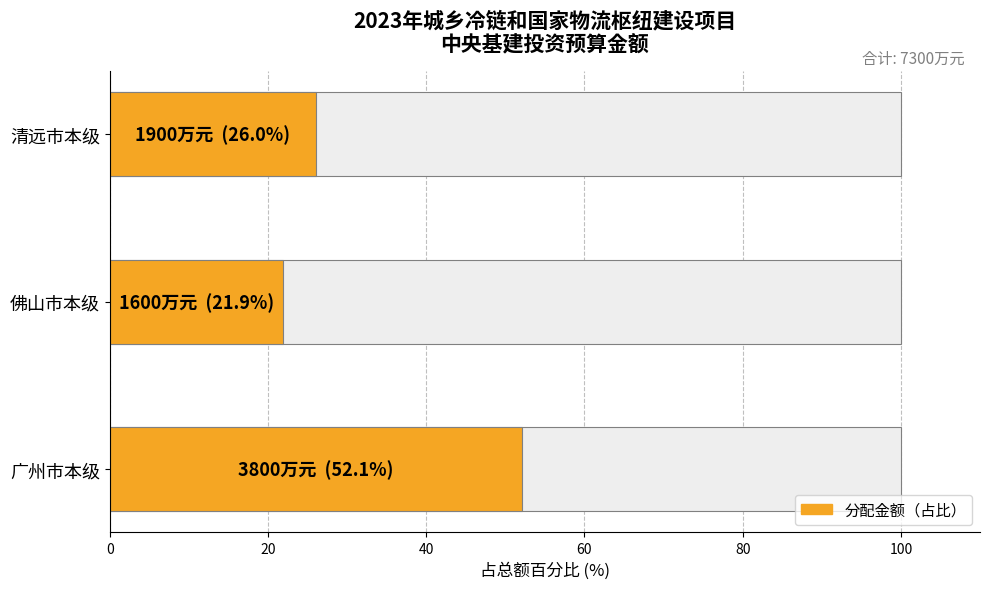

What is the ratio of the value at 佛山市本级 to the value at 清远市本级?

0.8